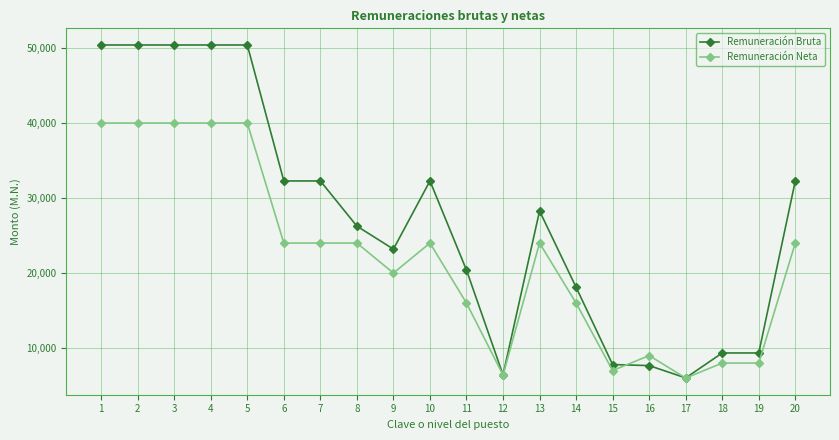

Rank the series at 10 from highest to lowest value.

Remuneración Bruta, Remuneración Neta